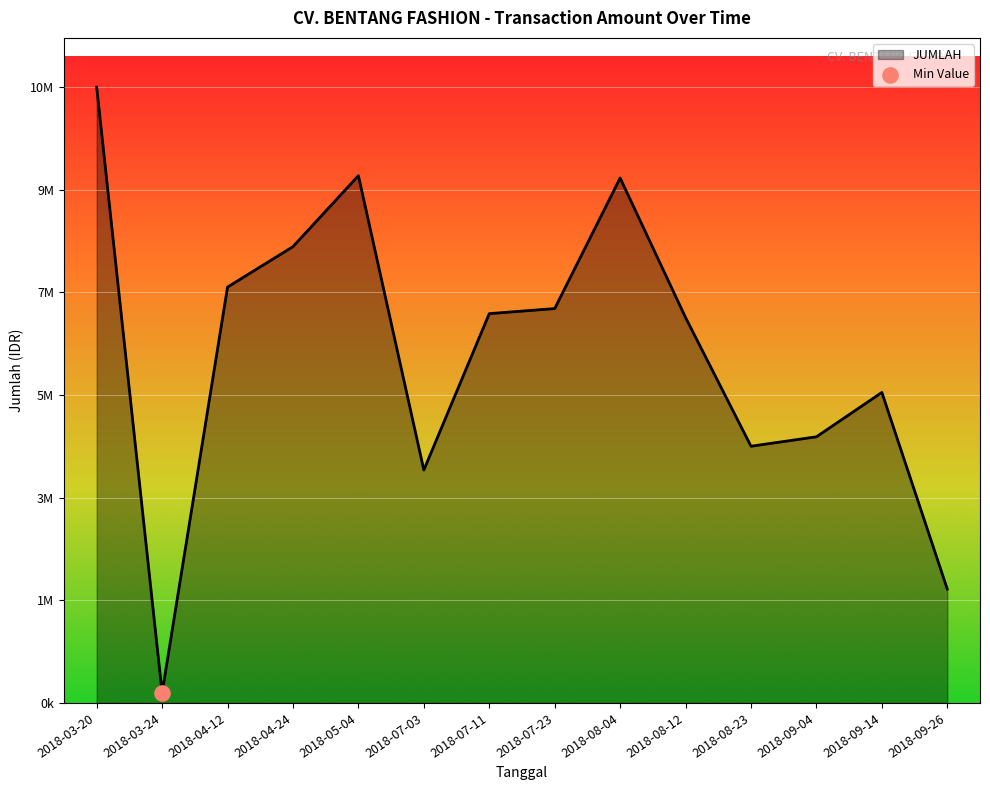

What is the change in value from 2018-07-03 to 2018-08-04?

+5152612